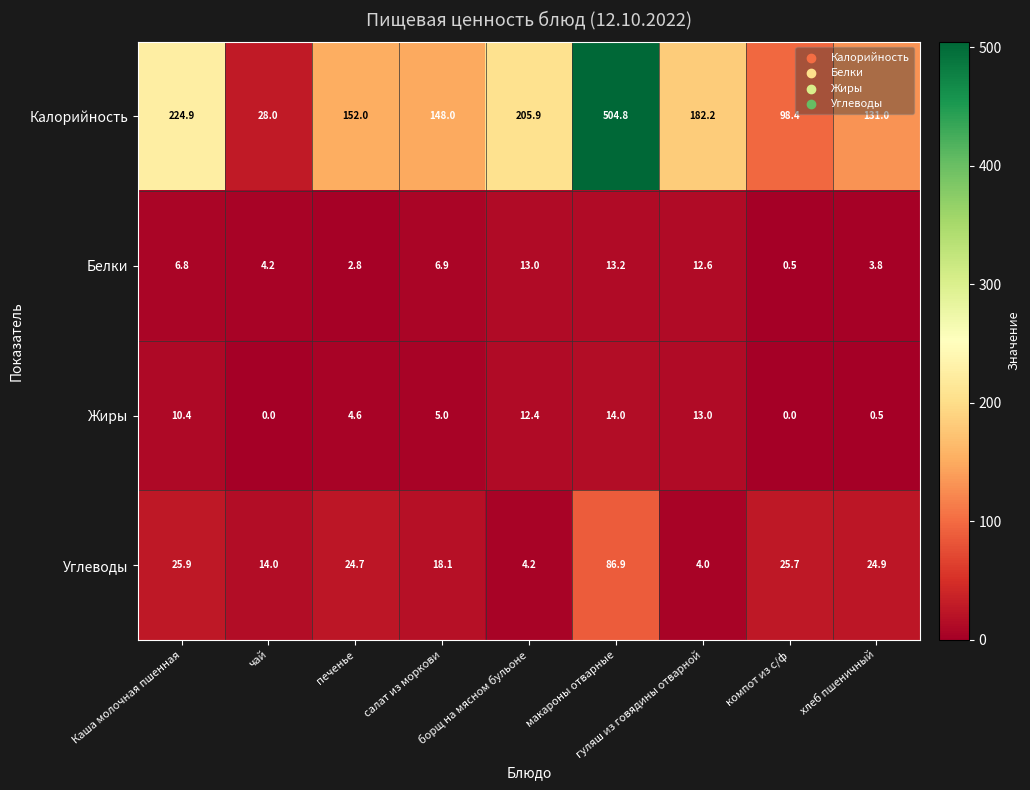

Rank the series by their maximum value, from lowest to highest.

Белки, Жиры, Углеводы, Калорийность